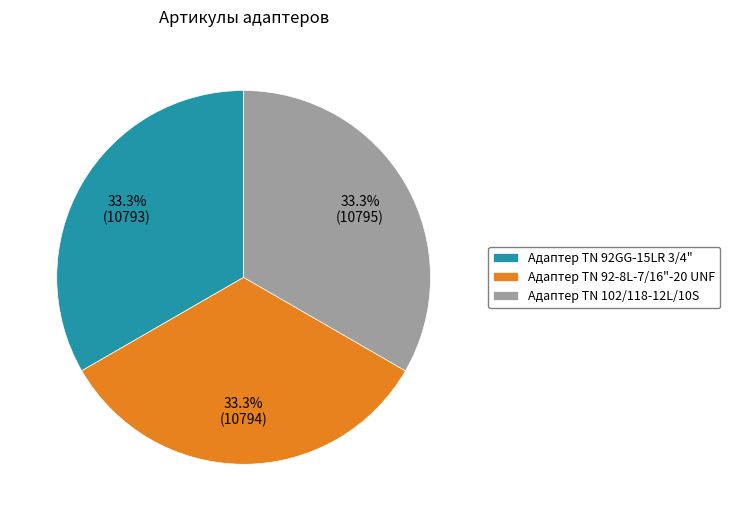

What is the ratio of the value at Адаптер ТN 102/118-12L/10S to the value at Адаптер TN 92-8L-7/16"-20 UNF?

1.0